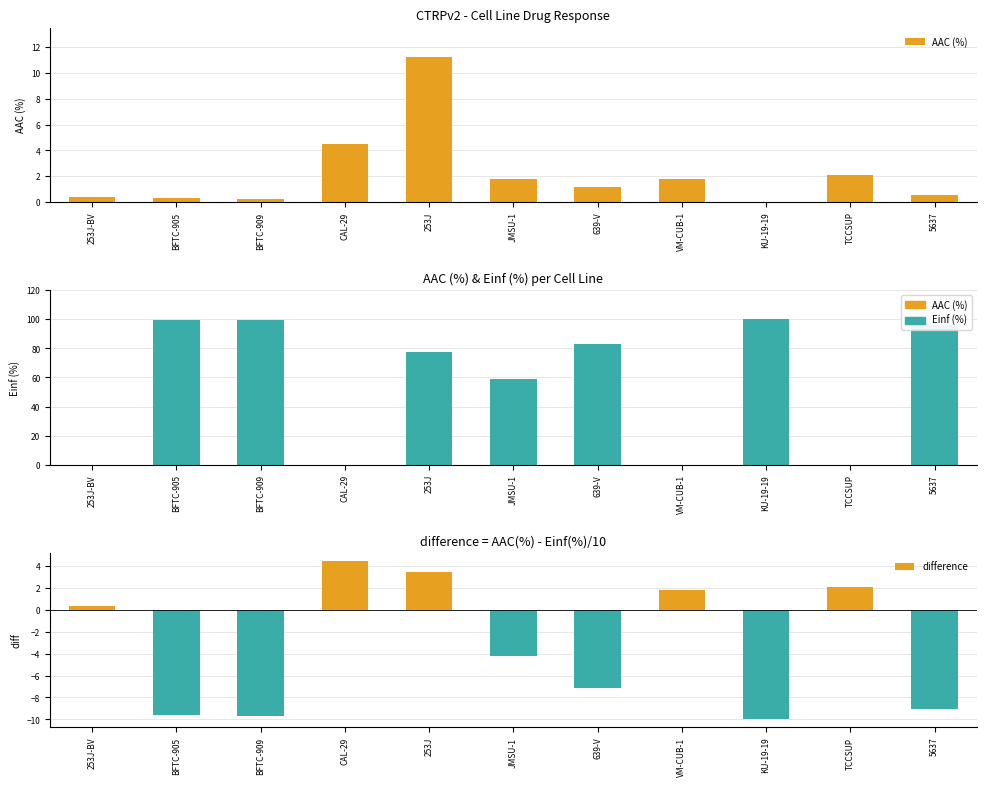

What is the difference between the AAC (%) values at 253J-BV and CAL-29?

4.1